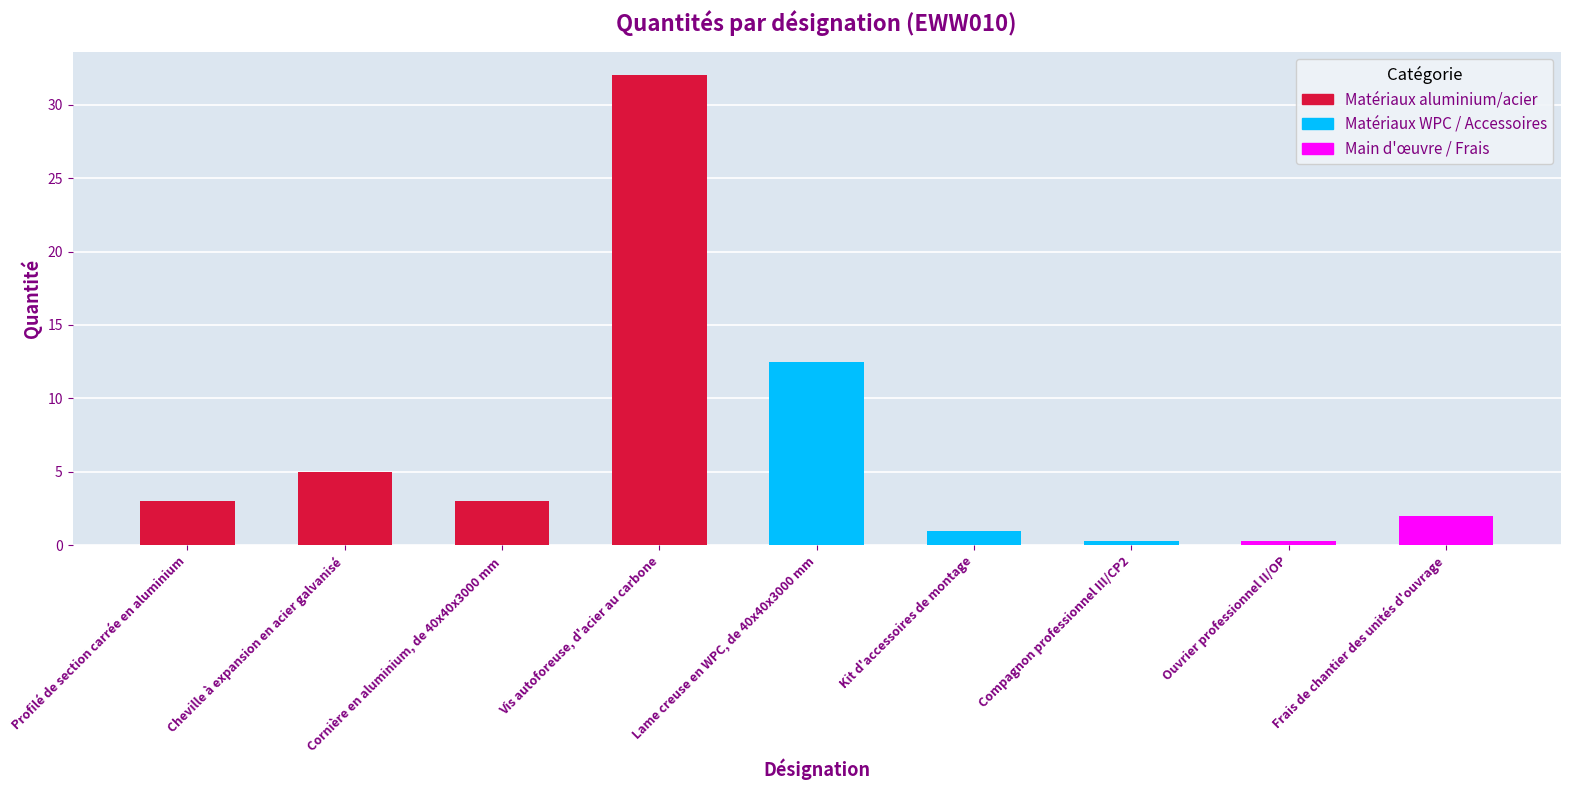

What value does the data have at Profilé de section carrée en aluminium?

3.0